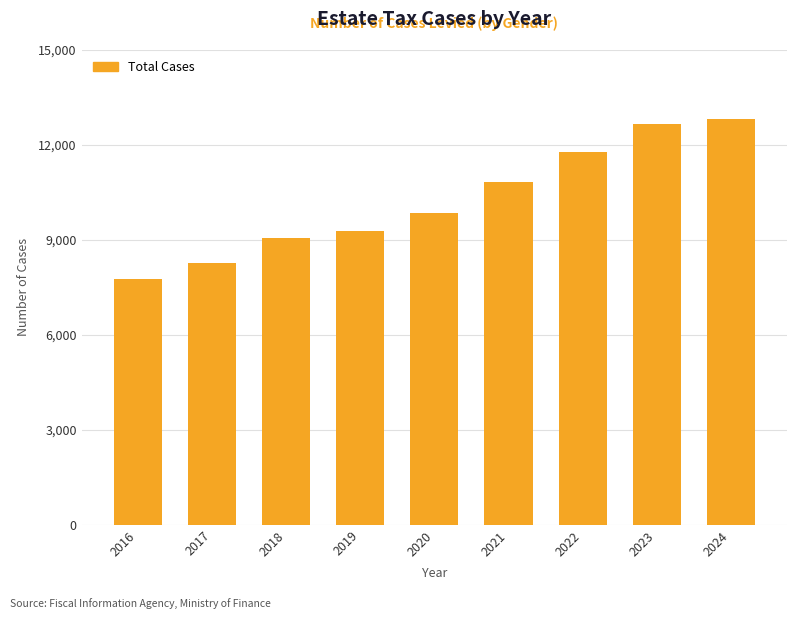

The chart shows a value of 9846 at 2020. True or false?

True